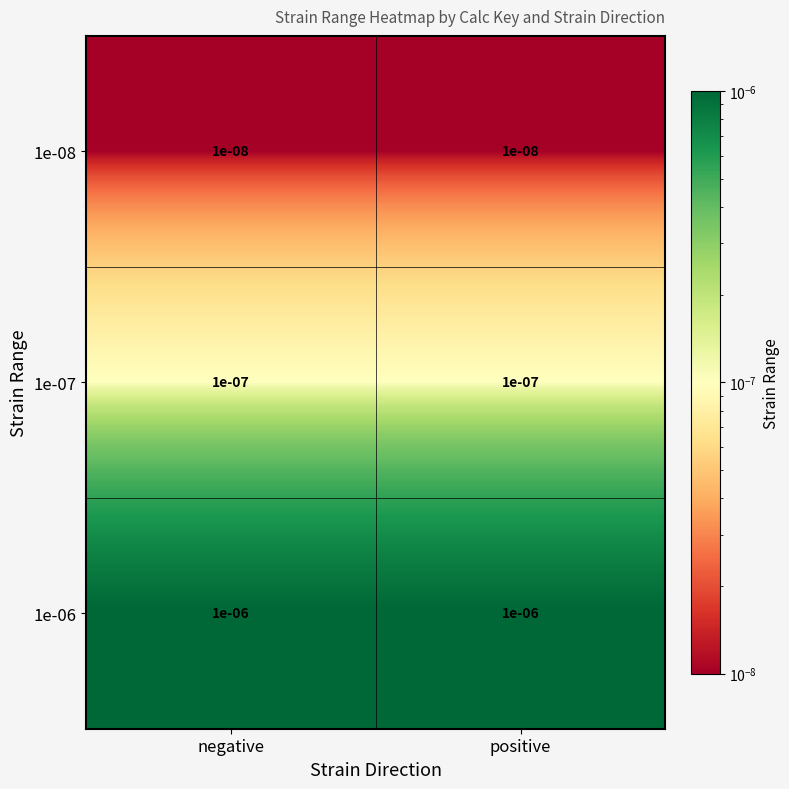

Rank the series at negative from lowest to highest value.

1e-08, 1e-07, 1e-06